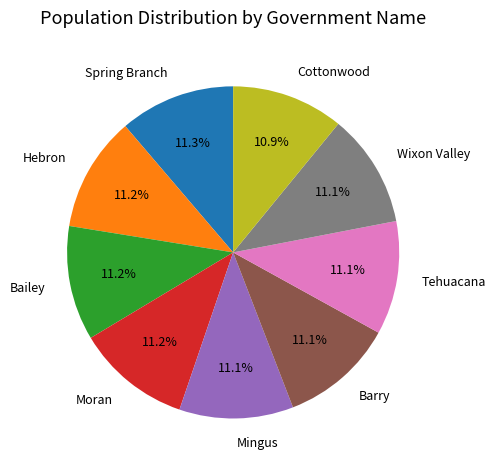

The Tehuacana slice represents 25% of the pie. True or false?

False